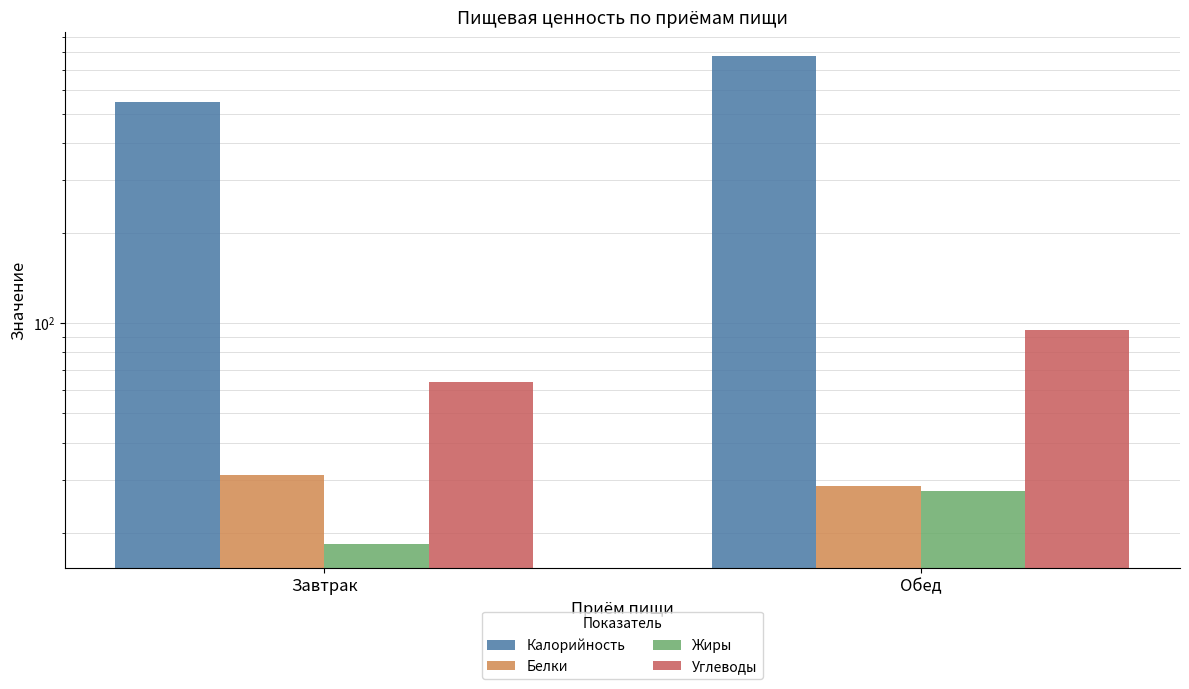

What is the sum of all Жиры values?

46.0